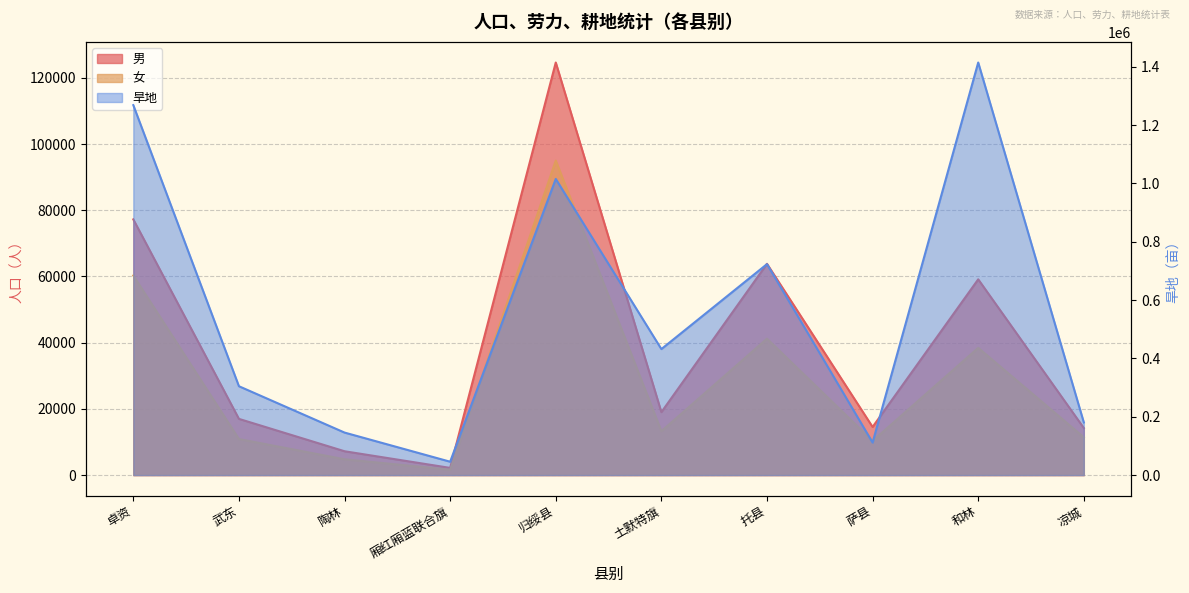

Which category has the highest value in the 男 series?

归绥县